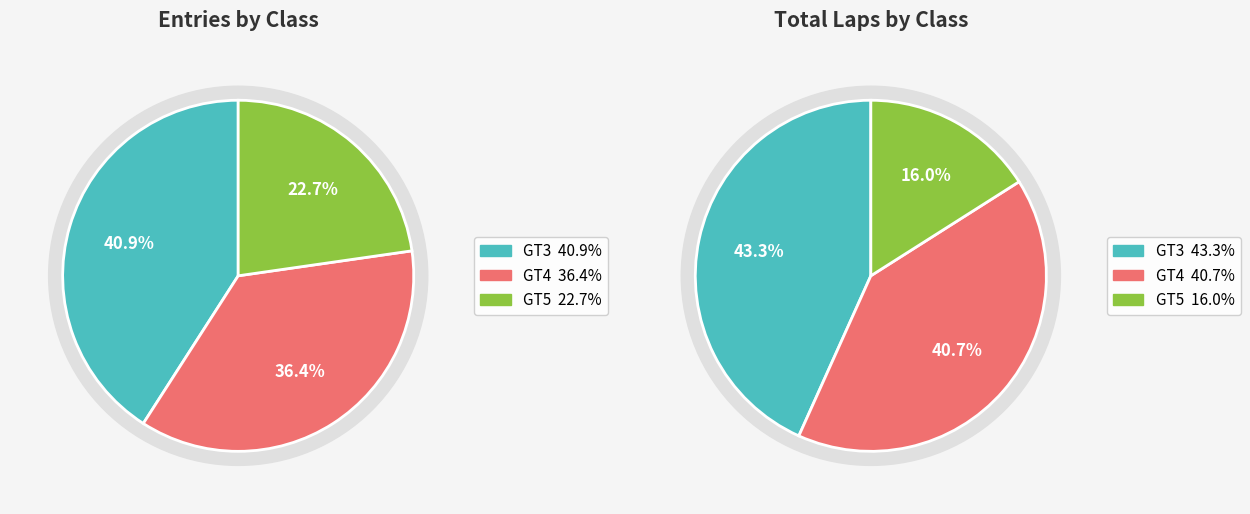

Count the number of slices in the pie.

3